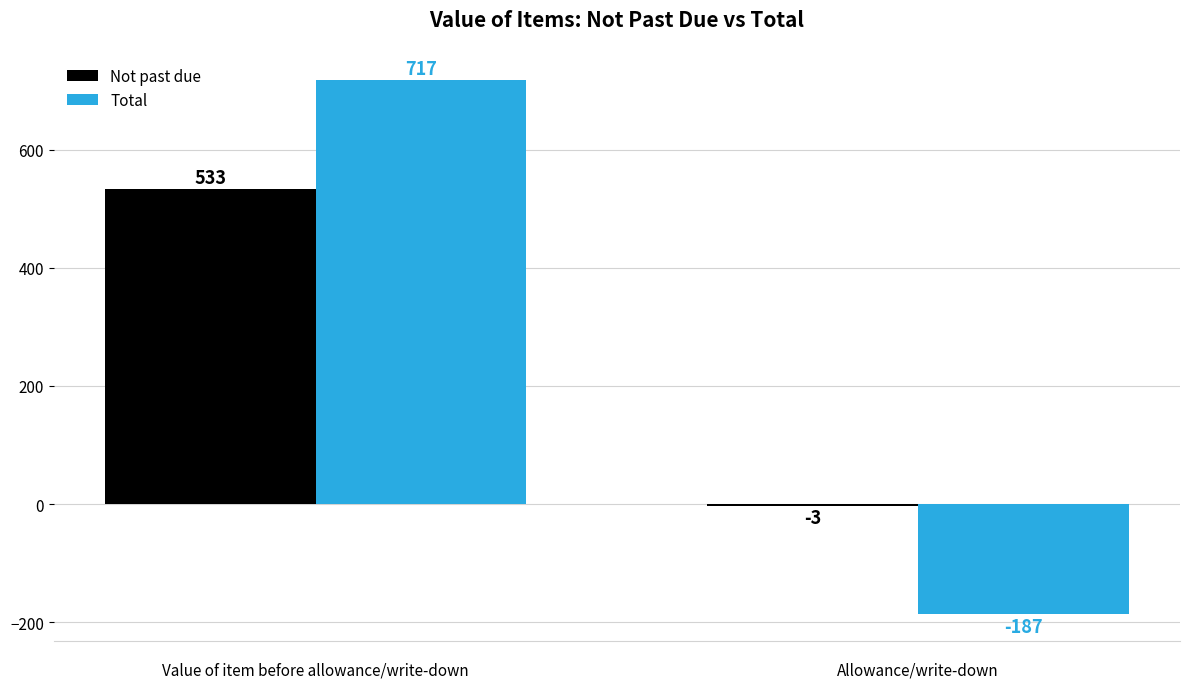

True or false: Not past due has a value of 272 at Value of item before allowance/write-down.

False